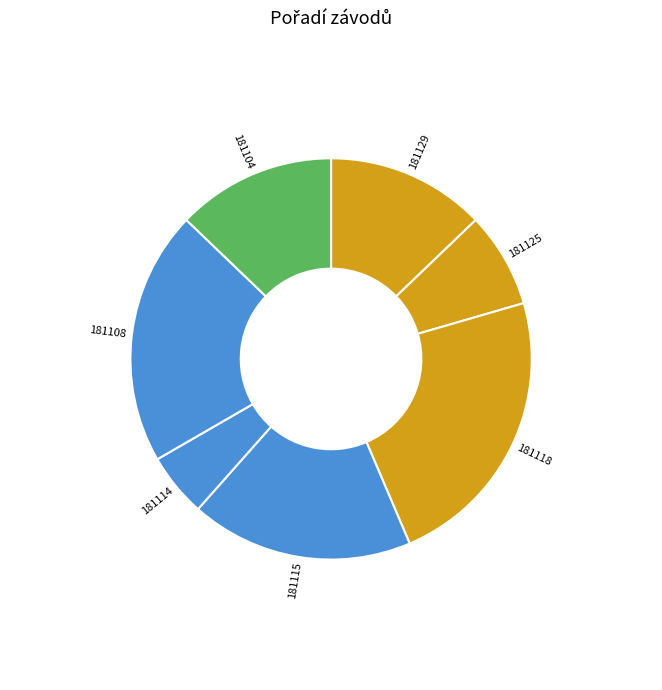

Does 181129 account for over 50% of the chart?

No